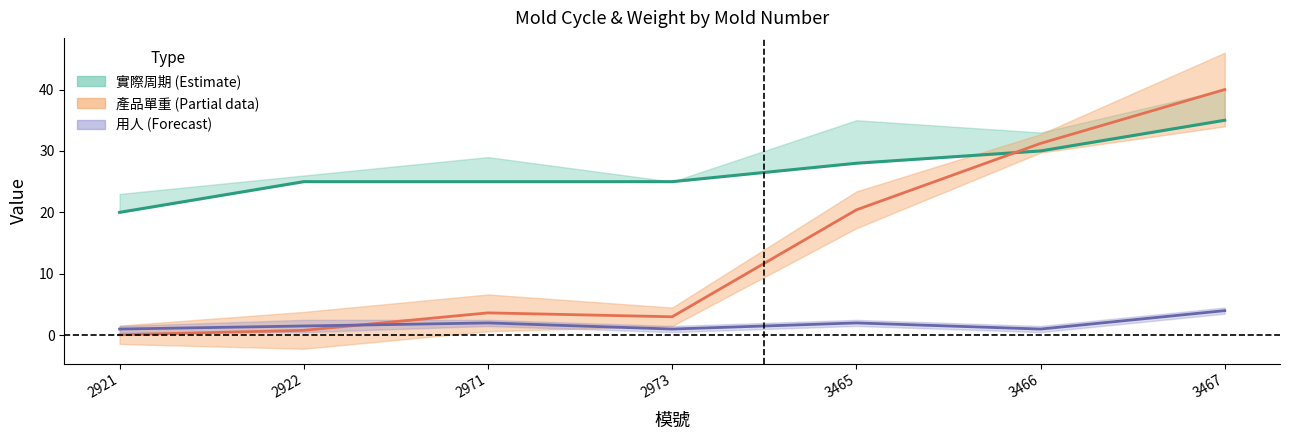

What value does the 產品單重(G) scaled series have at 3467?

40.0